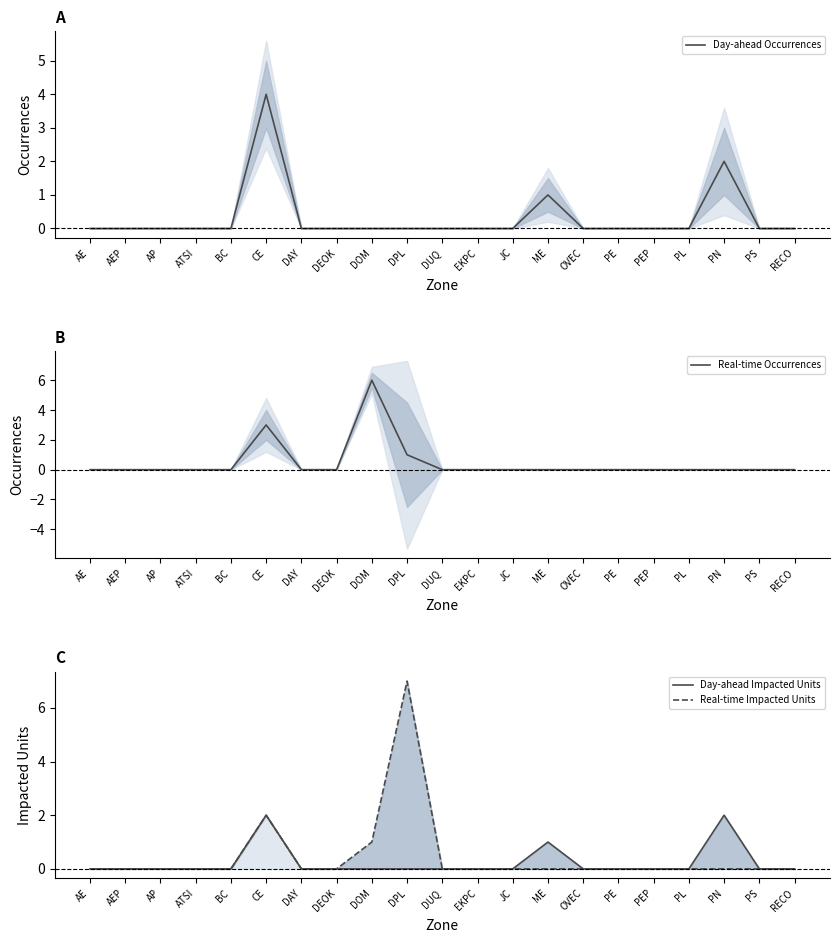

Does the chart display data point markers on the line(s)?

No